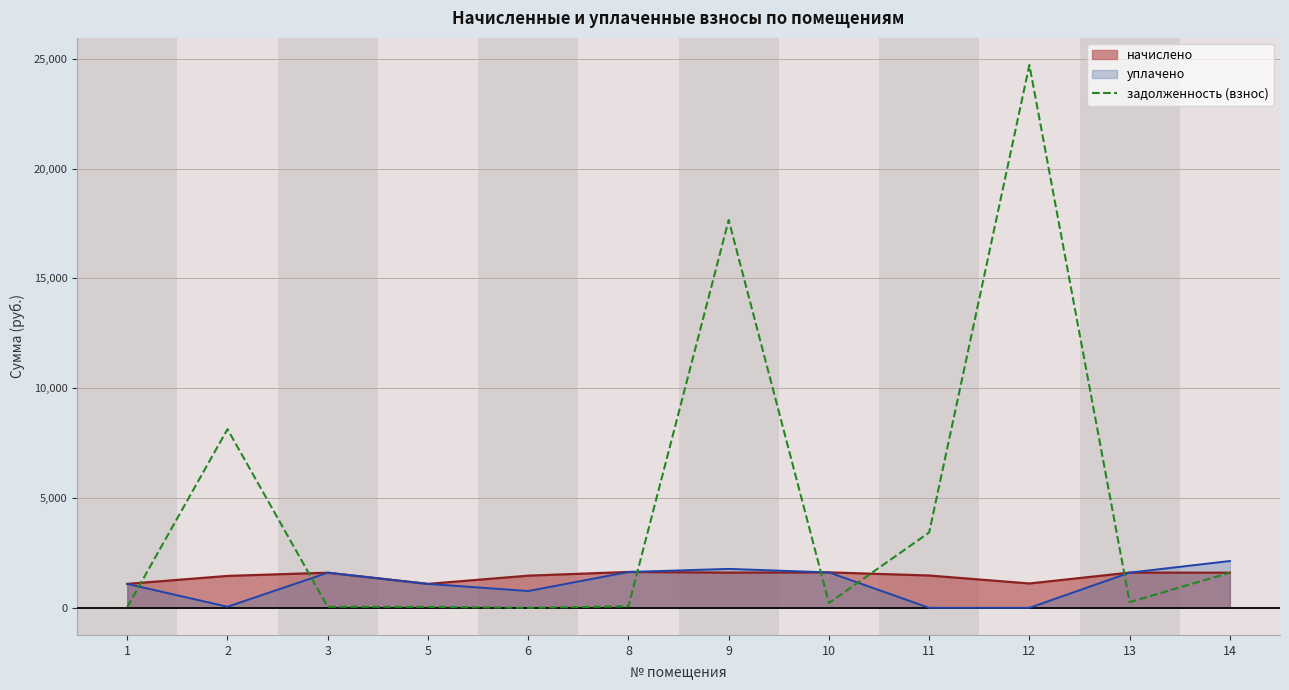

True or false: уплачено and задолженность (взнос) cross at least once.

True